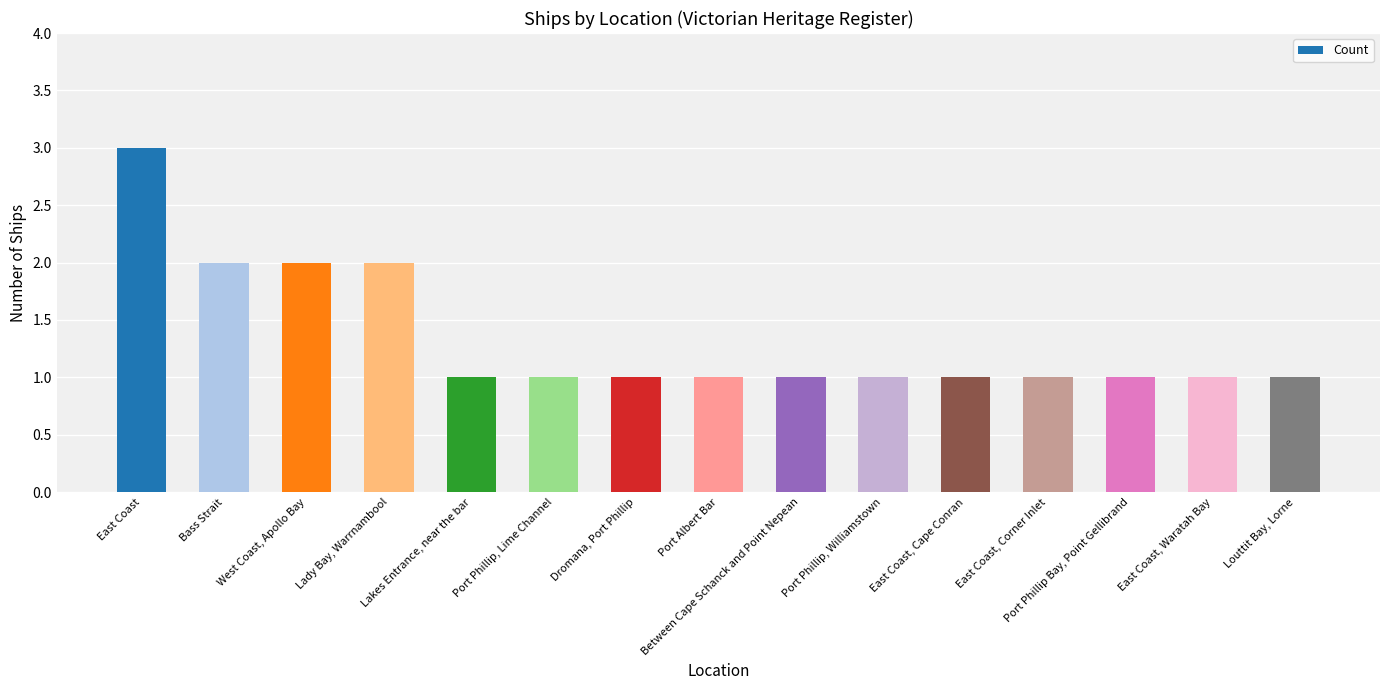

Count the number of categories in the chart.

15